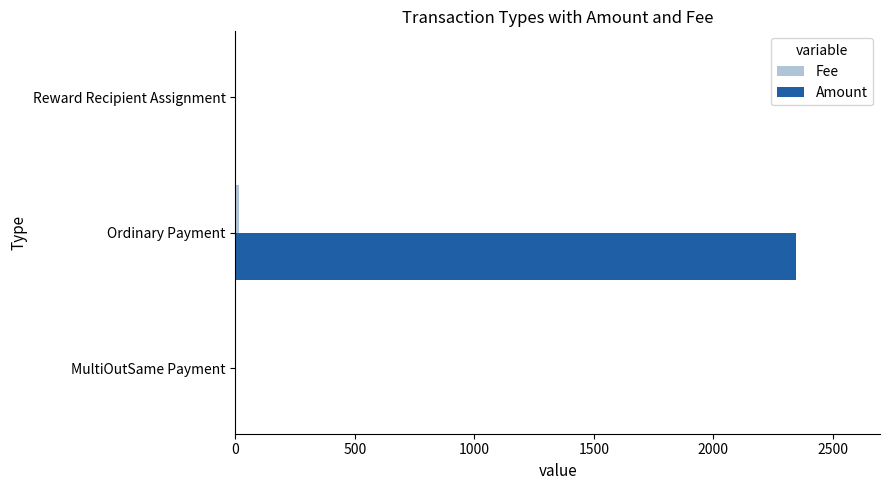

At which label is Amount closest to 1172?

MultiOutSame Payment